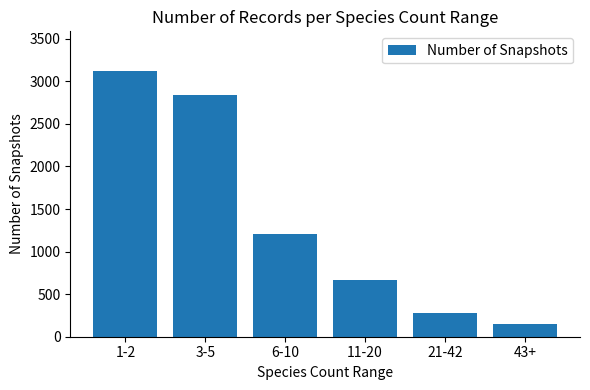

What is the difference between the maximum and minimum values?

2970